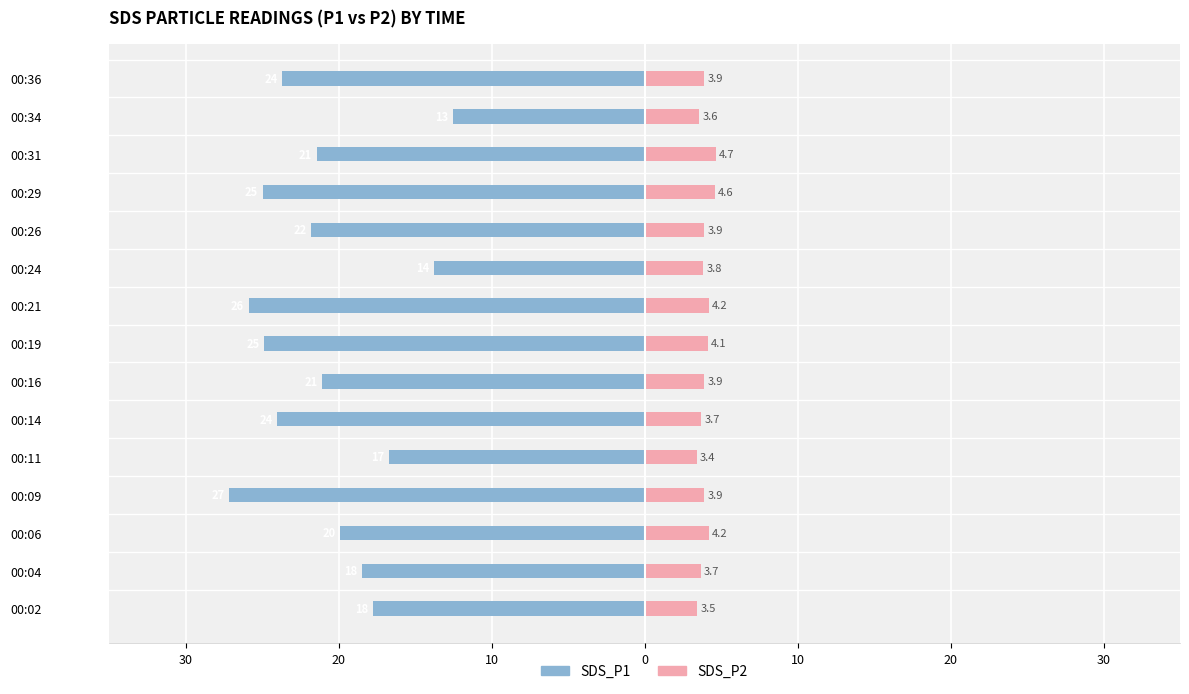

What are all the series names shown in the legend?

SDS_P1, SDS_P2